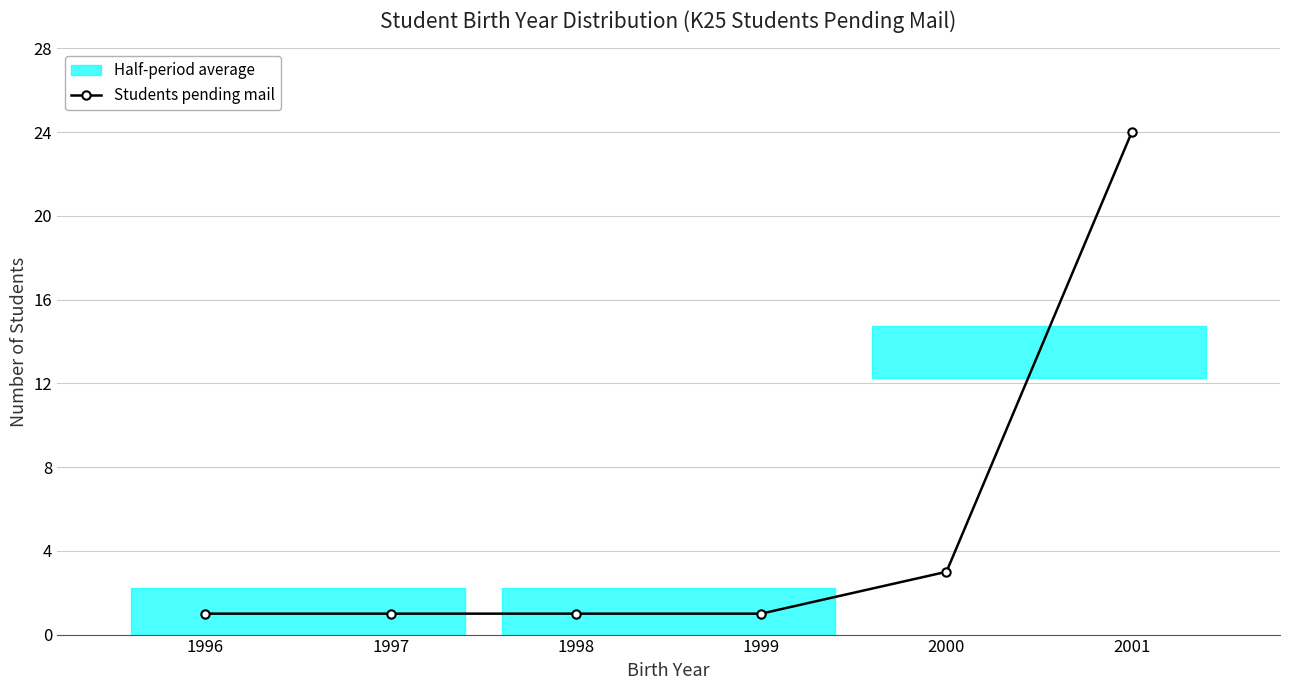

Is it true that the value at 2000 is 3?

True